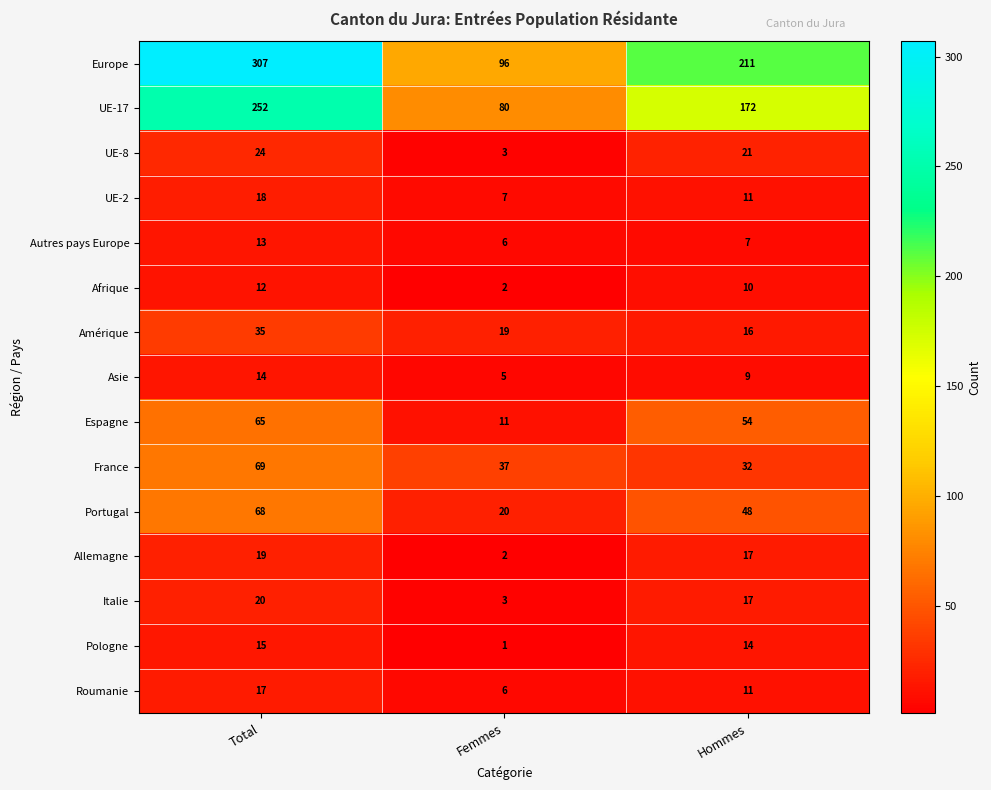

Is it true that Italie equals 5 at Femmes?

False